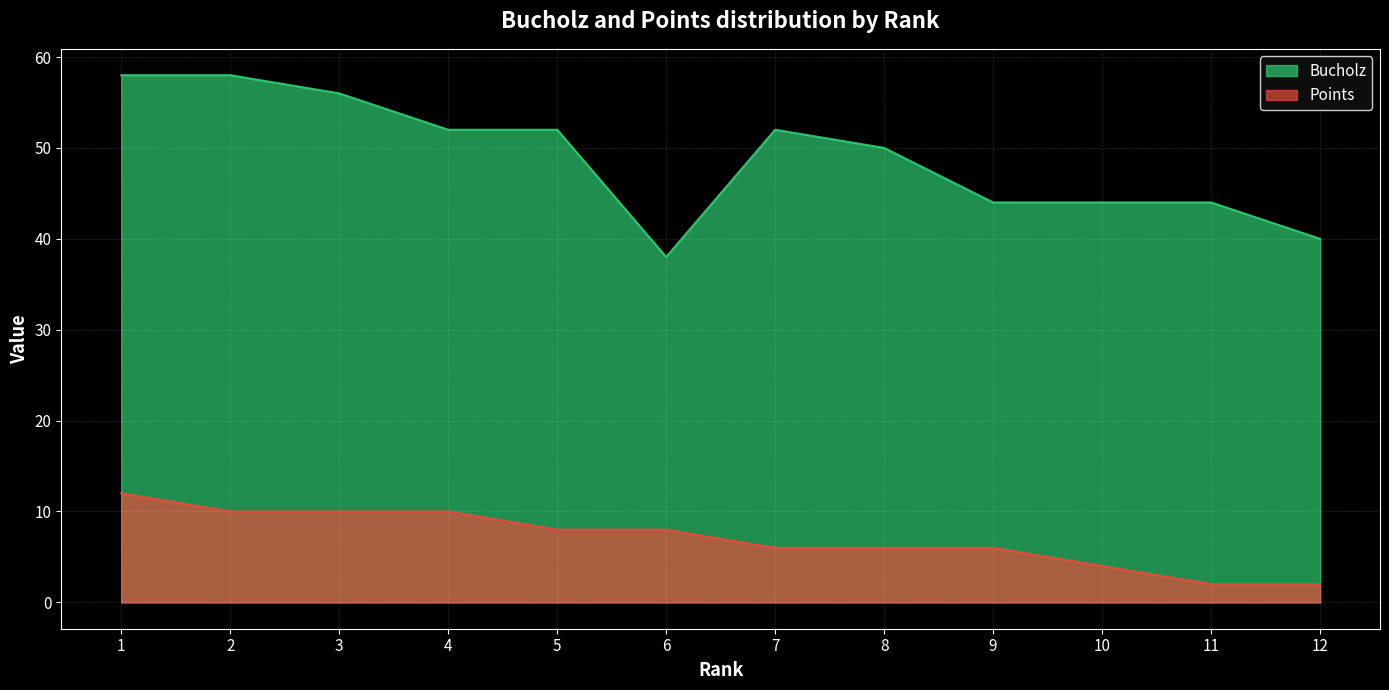

Reading right to left, transcribe all the data shown in this chart.

Bucholz: 12=40	11=44	10=44	9=44	8=50	7=52	6=38	5=52	4=52	3=56	2=58	1=58
Points: 12=2	11=2	10=4	9=6	8=6	7=6	6=8	5=8	4=10	3=10	2=10	1=12